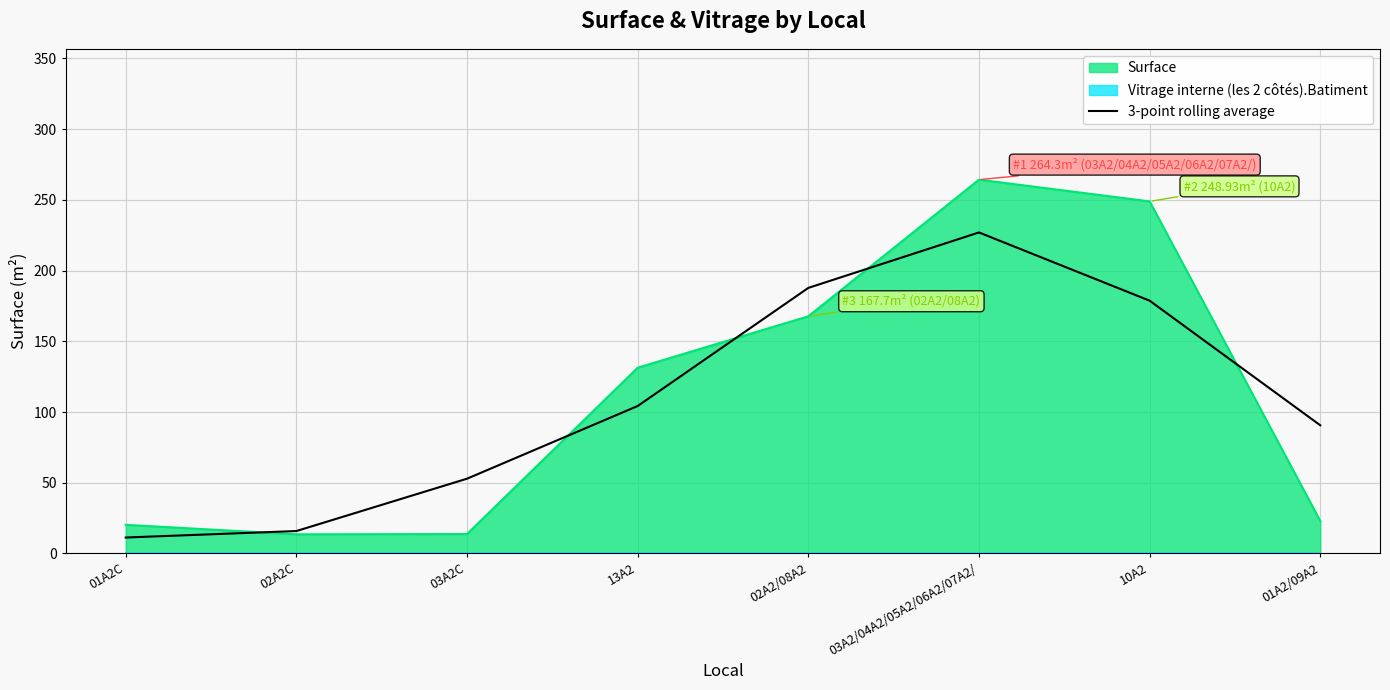

Reading left to right, what are all the values shown in this chart?

11.3	15.9	52.9	104.3	187.8	227.0	178.7	90.6